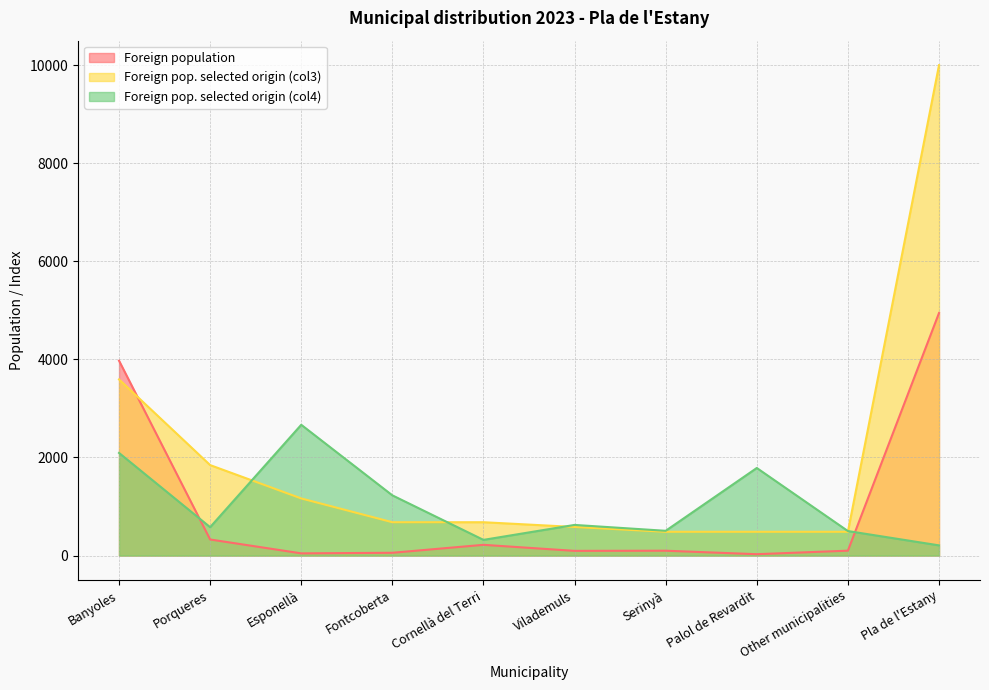

How many lines are shown in the chart?

3